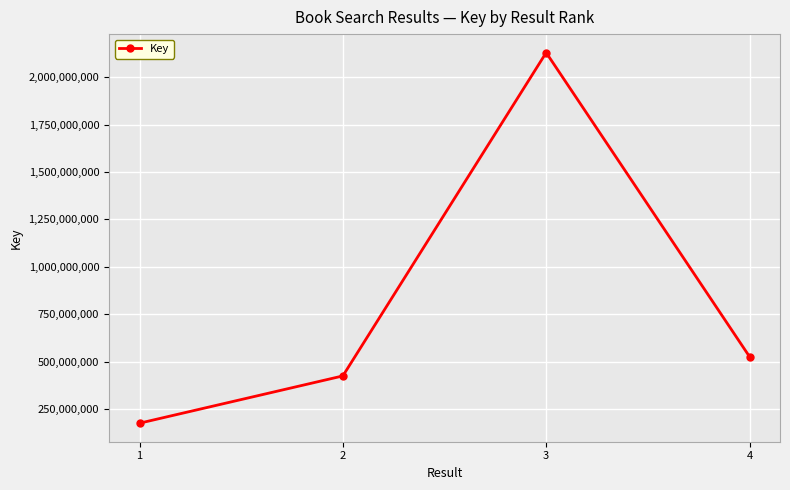

Rank the categories by value from lowest to highest.

1, 2, 4, 3